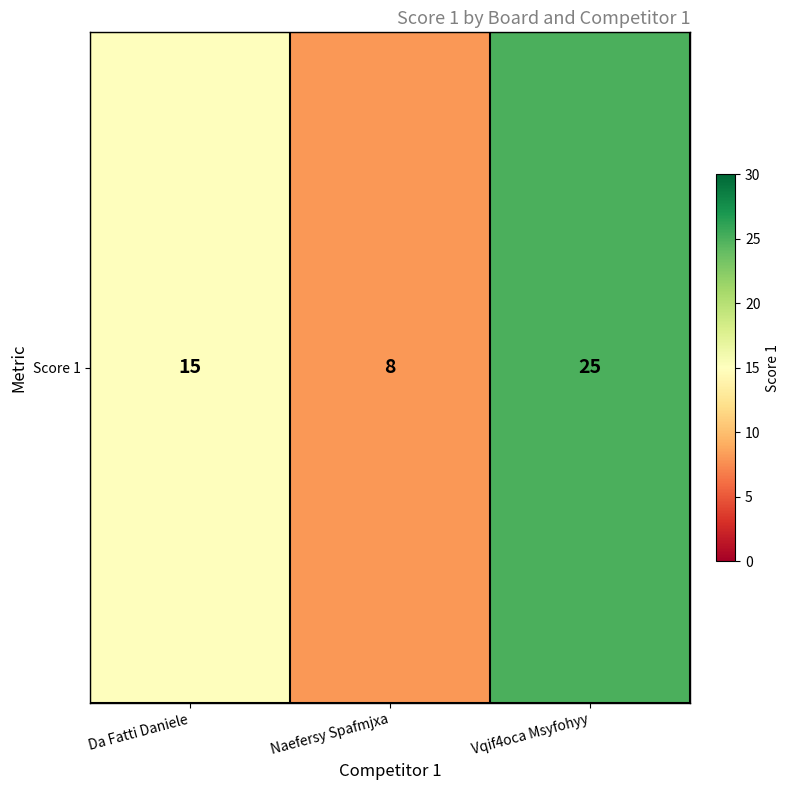

Which has a higher value, Vqif4oca Msyfohyy or Naefersy Spafmjxa?

Vqif4oca Msyfohyy